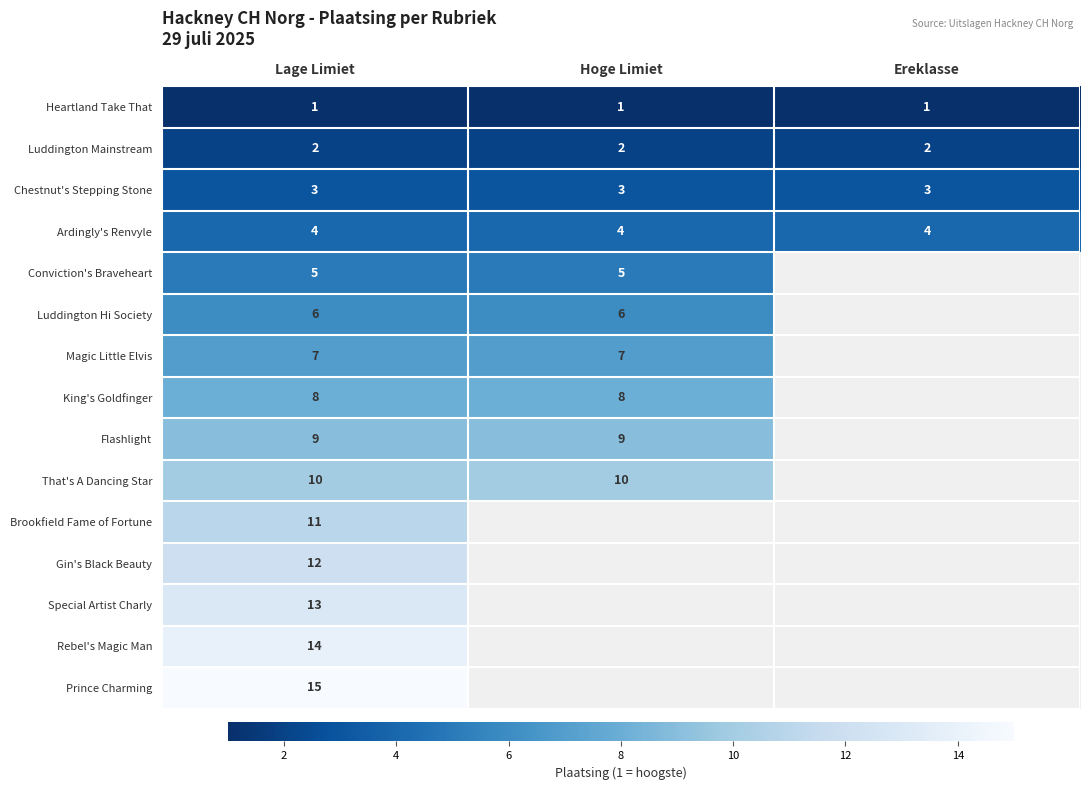

Count the number of data series in this chart.

15